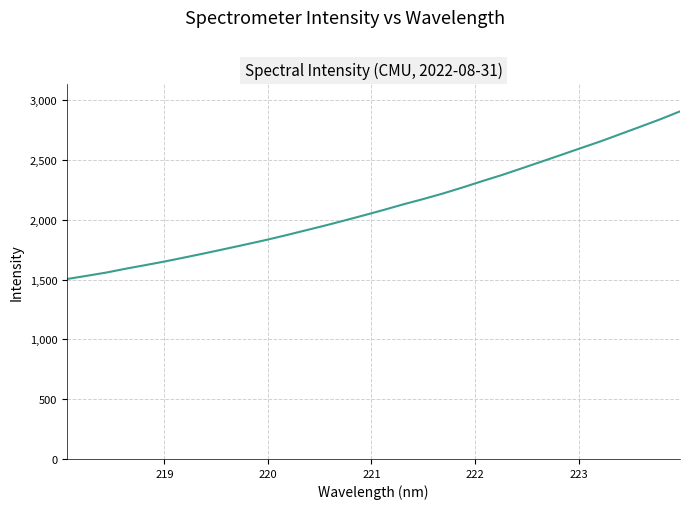

Does the chart have visible grid lines?

Yes